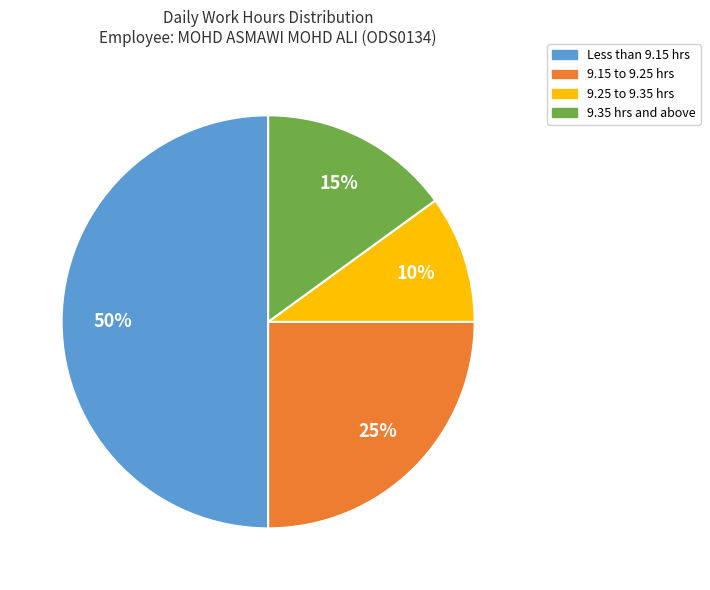

To the nearest percent, what is the difference between the largest and smallest slice percentages?

40%